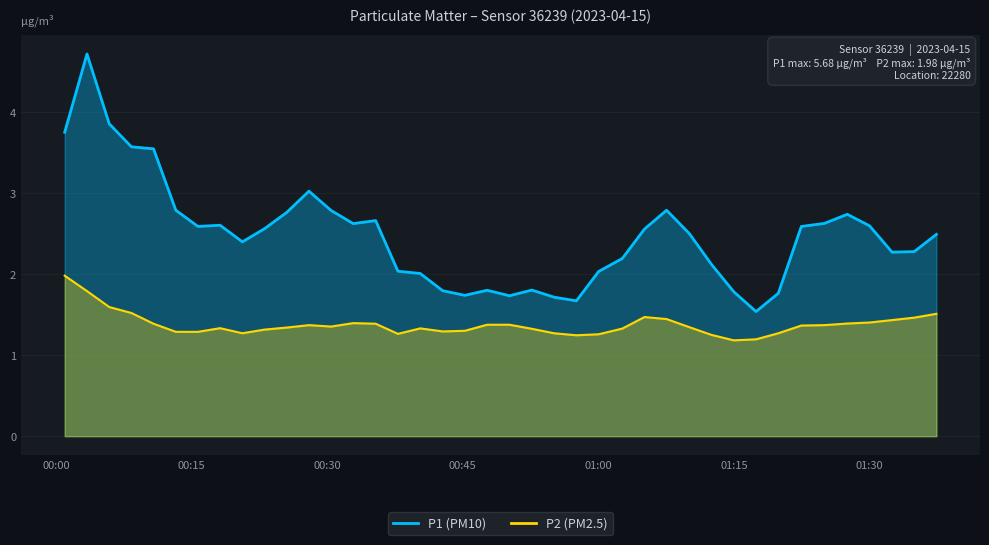

Rank the series by their average value, from highest to lowest.

P1, P2